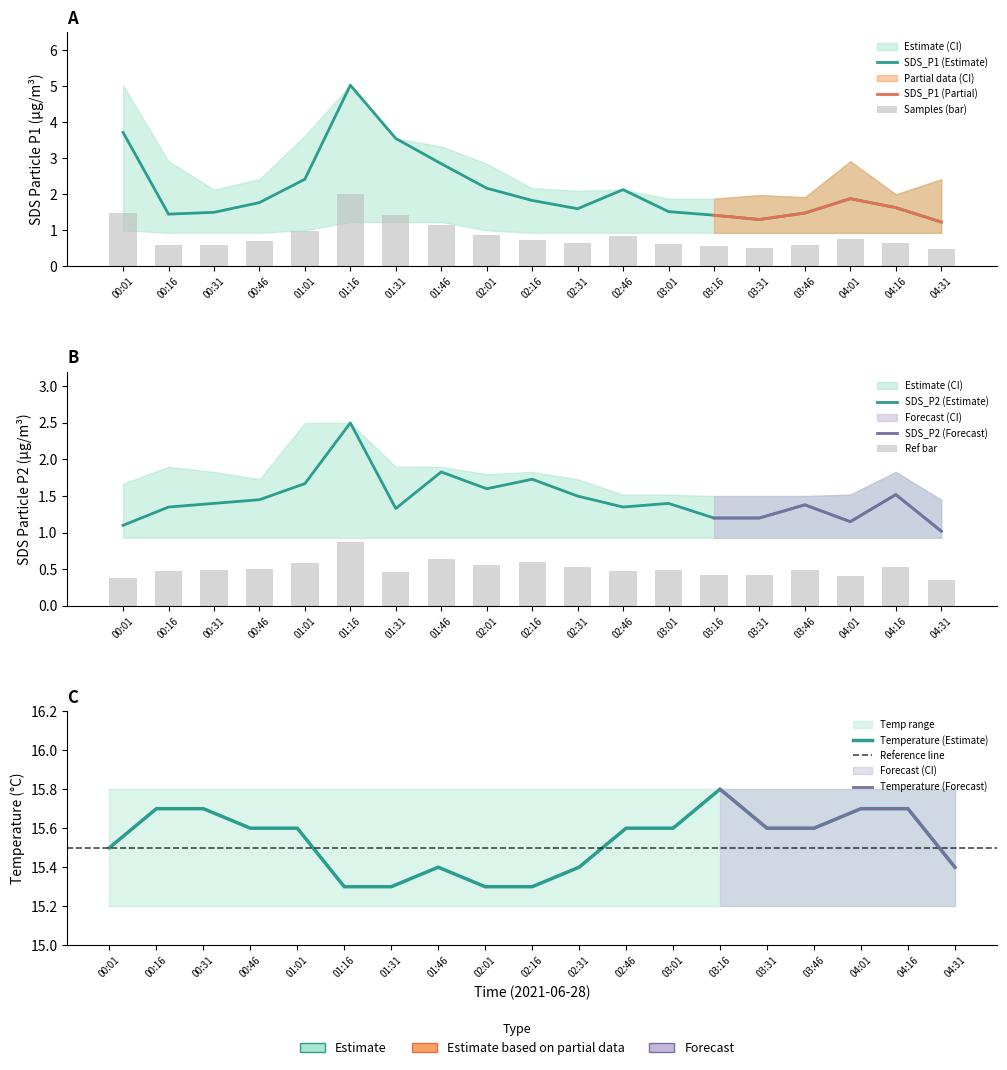

What is the difference between the second highest and second lowest values in the Temp series?

0.4